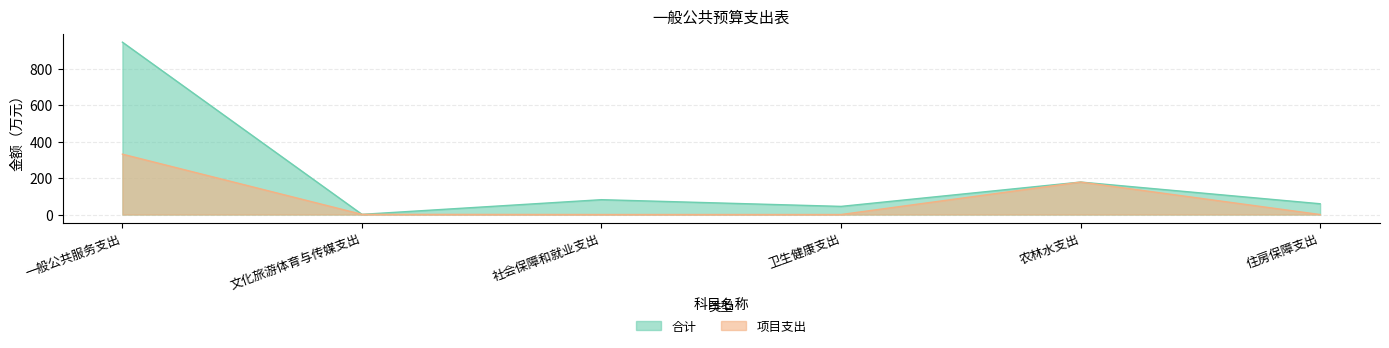

What is the minimum value for 合计?

1.0